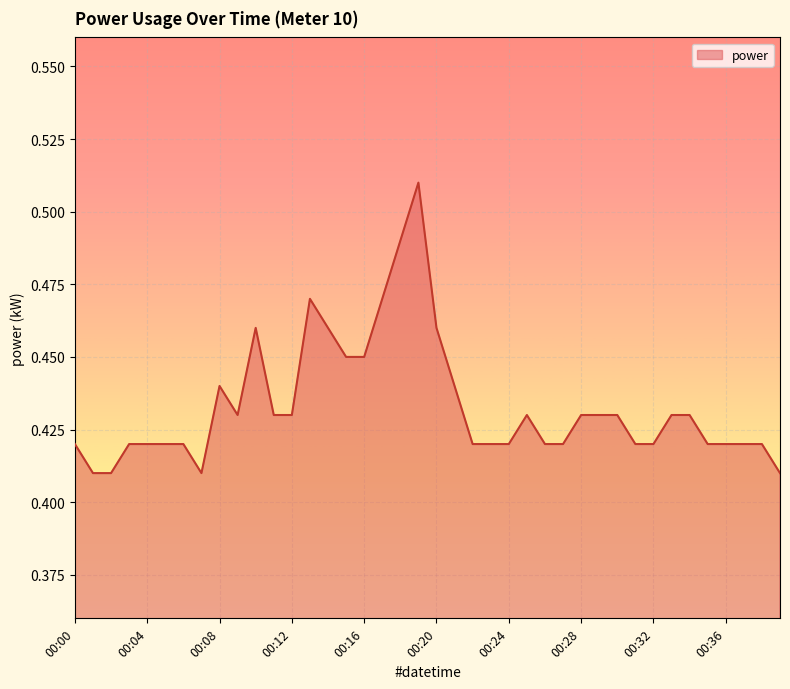

Reading left to right, list all the values displayed in this chart.

0.4	0.4	0.4	0.4	0.4	0.4	0.4	0.4	0.4	0.4	0.5	0.4	0.4	0.5	0.5	0.5	0.5	0.5	0.5	0.5	0.5	0.4	0.4	0.4	0.4	0.4	0.4	0.4	0.4	0.4	0.4	0.4	0.4	0.4	0.4	0.4	0.4	0.4	0.4	0.4